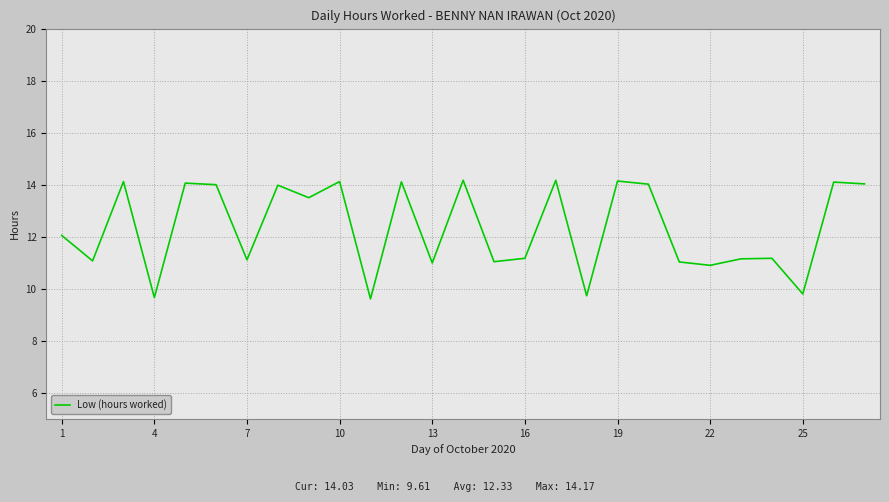

What is the minimum value shown in the chart?

9.6